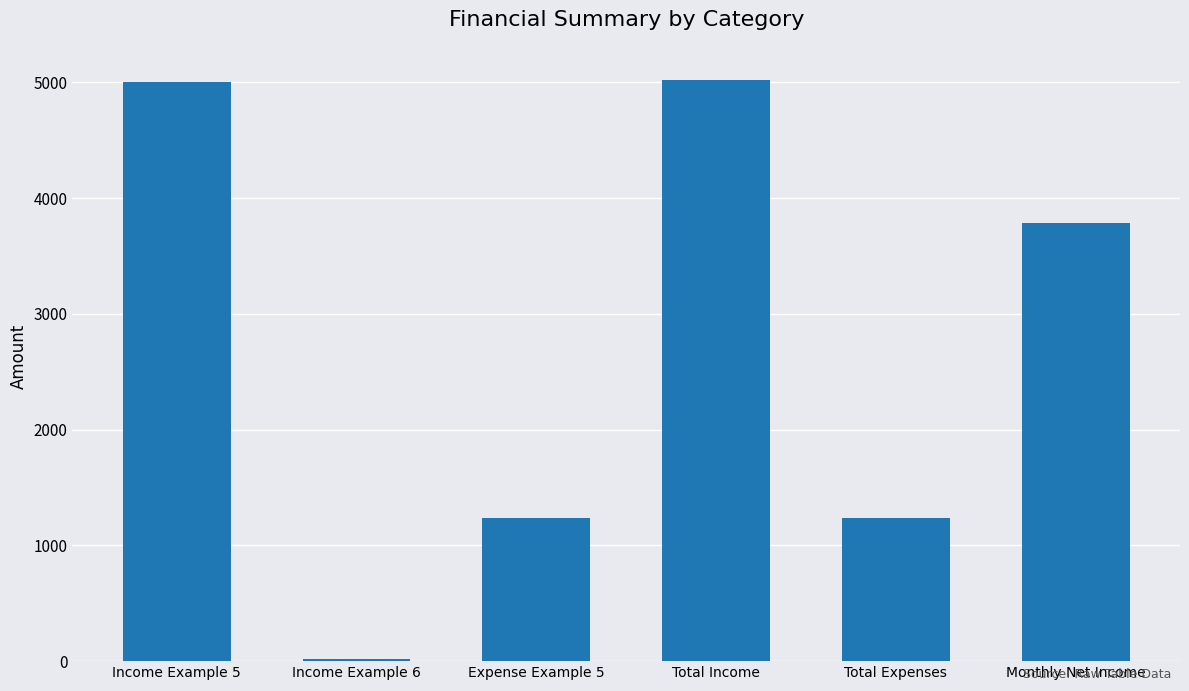

What is the sum of the values at Income Example 6 and Total Expenses?

1254.9